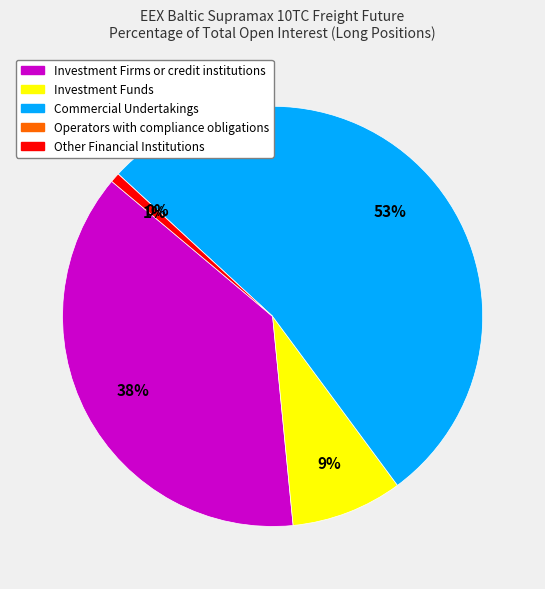

Which slice is the largest?

Commercial Undertakings